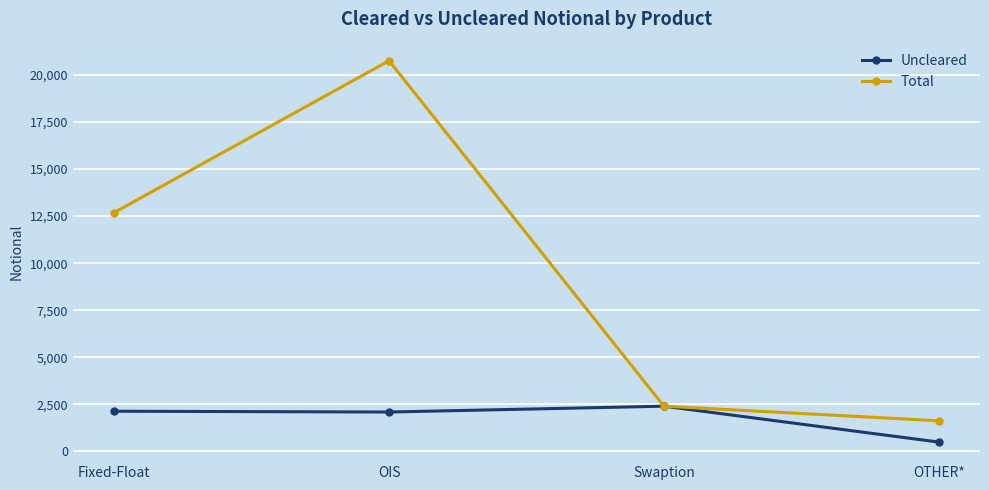

What is the label of the 4th point from the left?

OTHER*